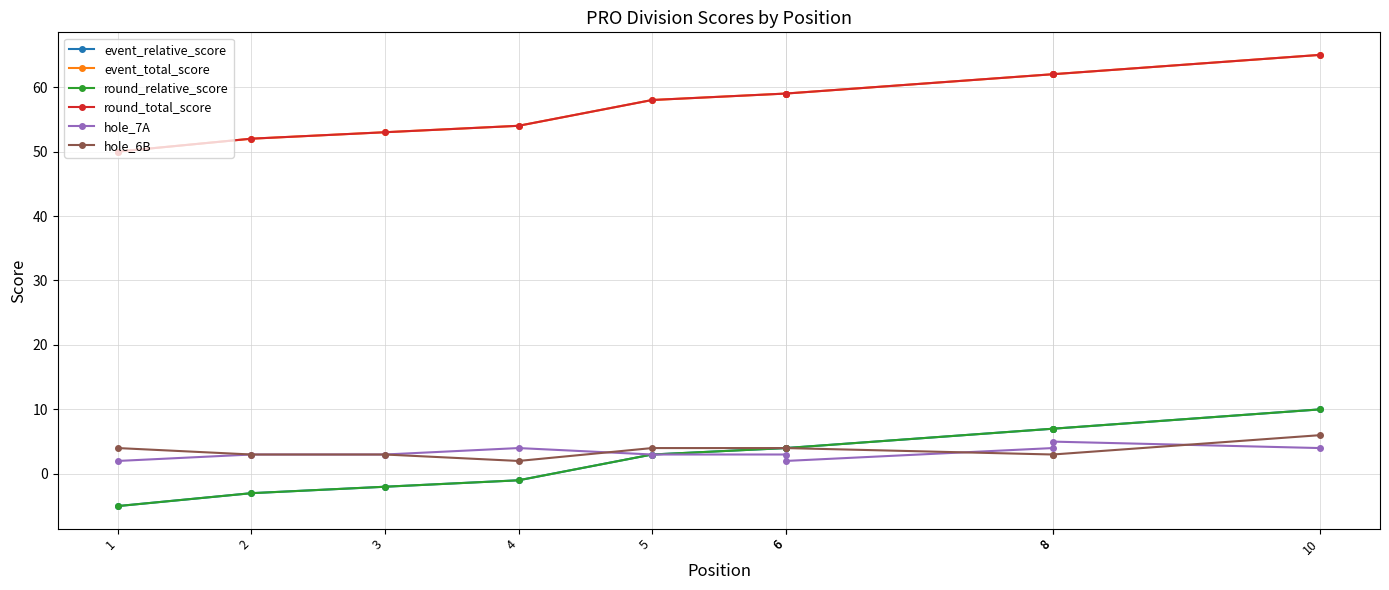

What is the value of the round_total_score point at the 2nd from the left?

52